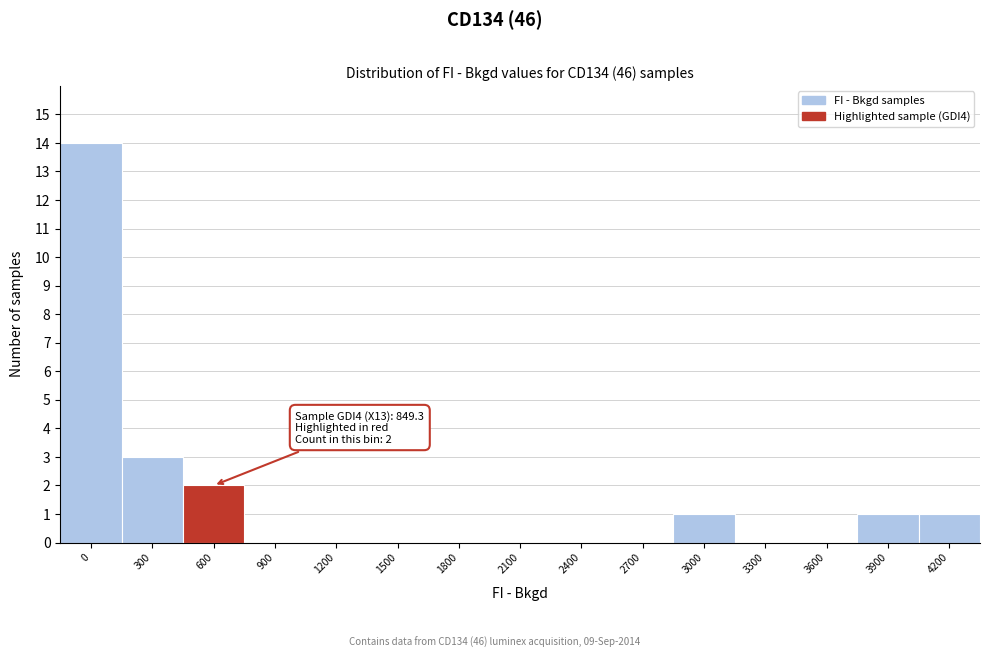

Reading left to right, transcribe all the data shown in this chart.

0=14	300=3	600=2	900=0	1200=0	1500=0	1800=0	2100=0	2400=0	2700=0	3000=1	3300=0	3600=0	3900=1	4200=1